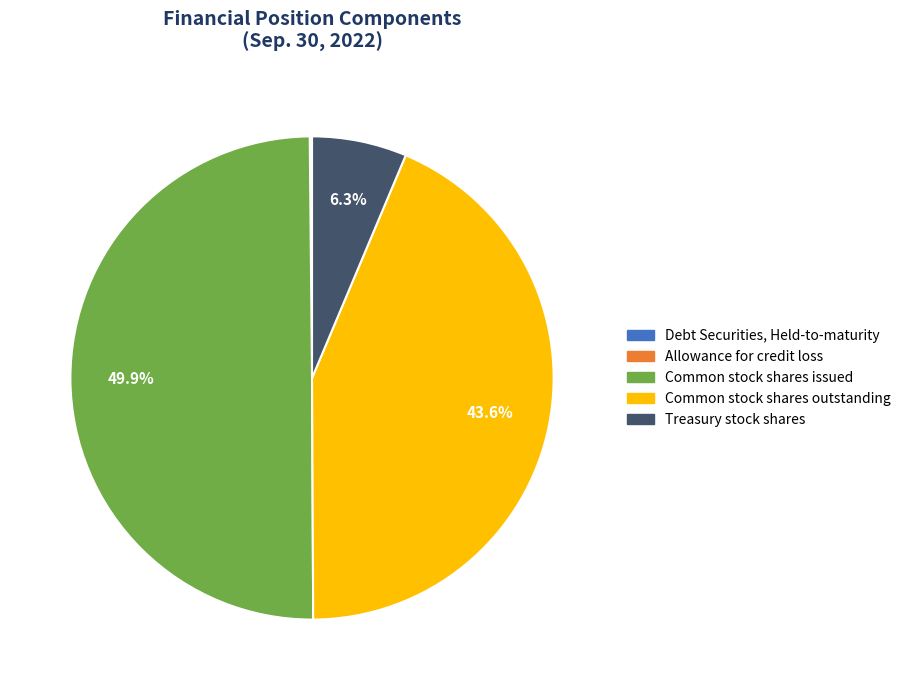

Which category has the biggest portion of the pie?

Common stock shares issued